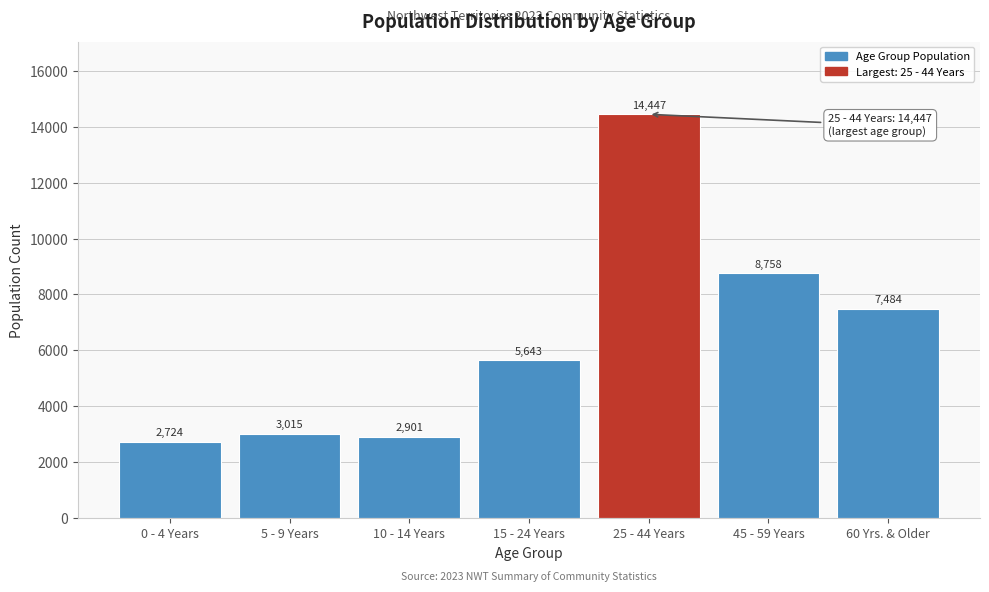

Reading left to right, list all the values displayed in this chart.

0 - 4 Years=2724	5 - 9 Years=3015	10 - 14 Years=2901	15 - 24 Years=5643	25 - 44 Years=14447	45 - 59 Years=8758	60 Yrs. & Older=7484